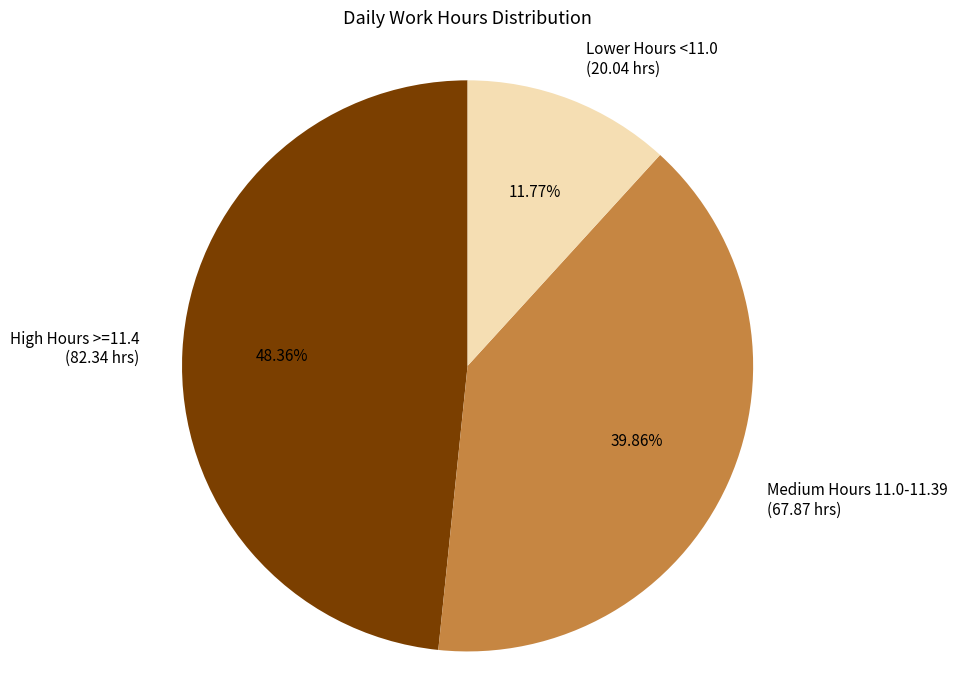

Combined, do Medium Hours 11.0-11.39 (67.87 hrs) and High Hours >=11.4 (82.34 hrs) account for over 50%?

Yes